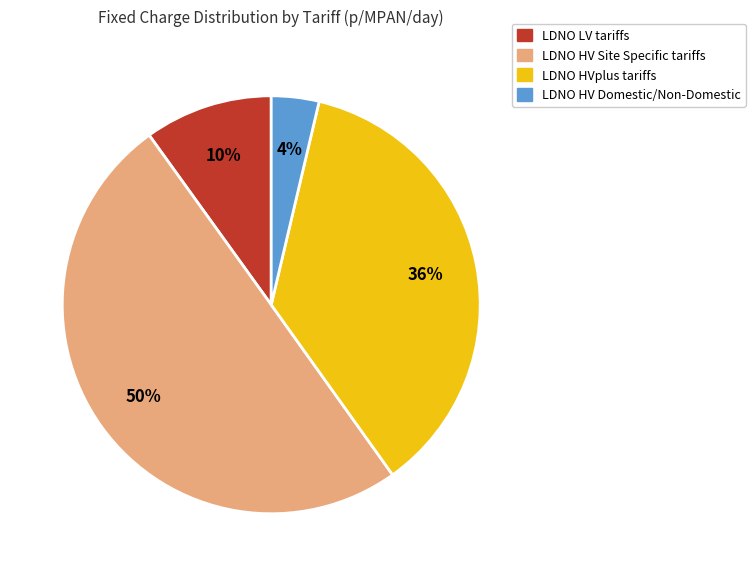

To the nearest percent, what is the average slice percentage?

25%